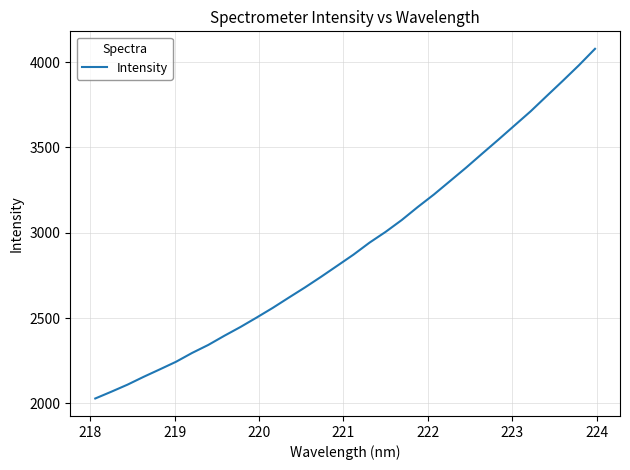

What is the sum of all values?

93244.6